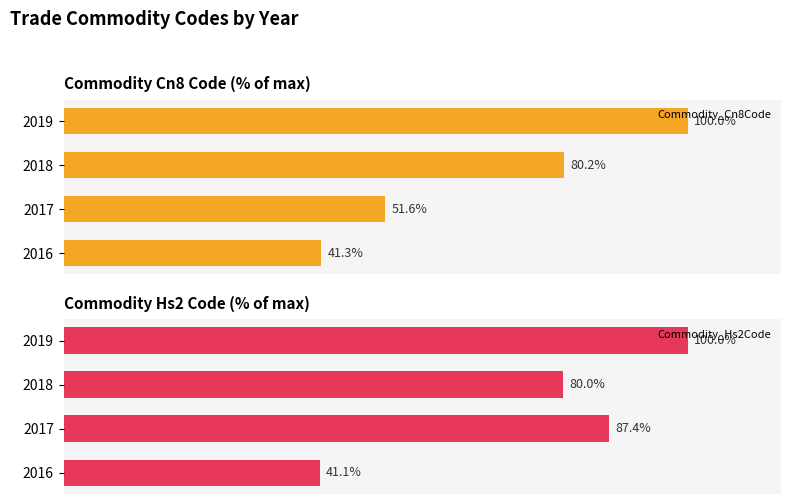

List the series in order of their peak value, lowest first.

Commodity_Cn8Code, Commodity_Hs2Code